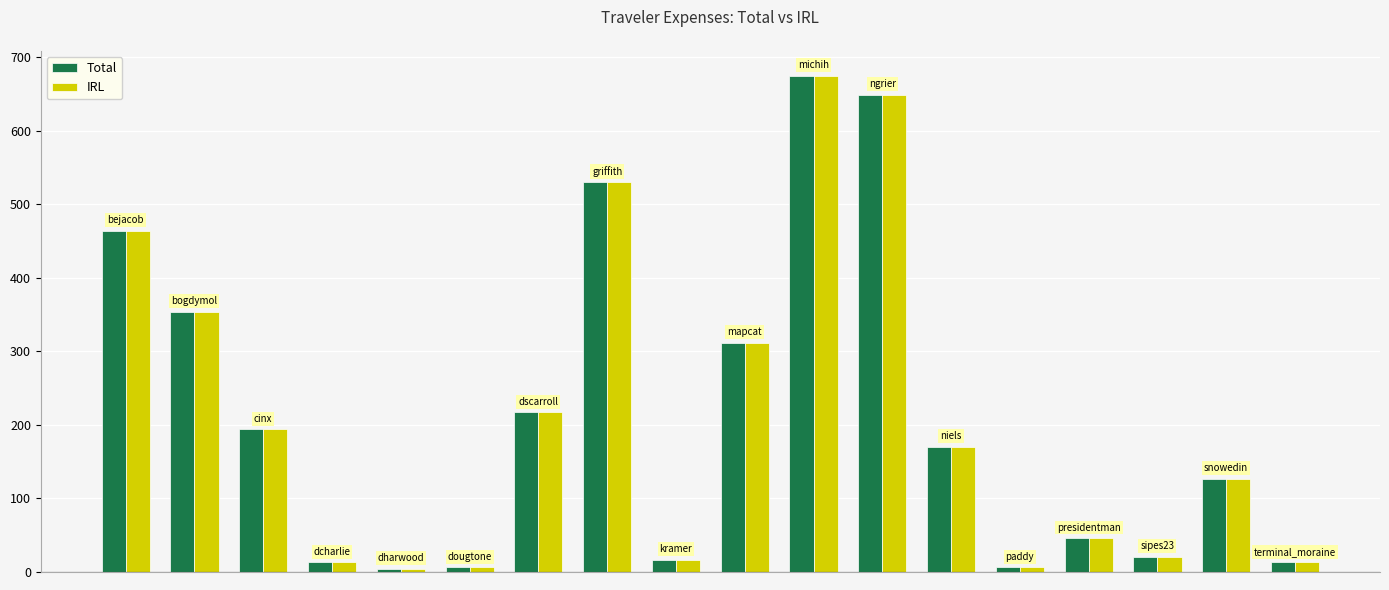

At how many categories does at least one series exceed 99?

10